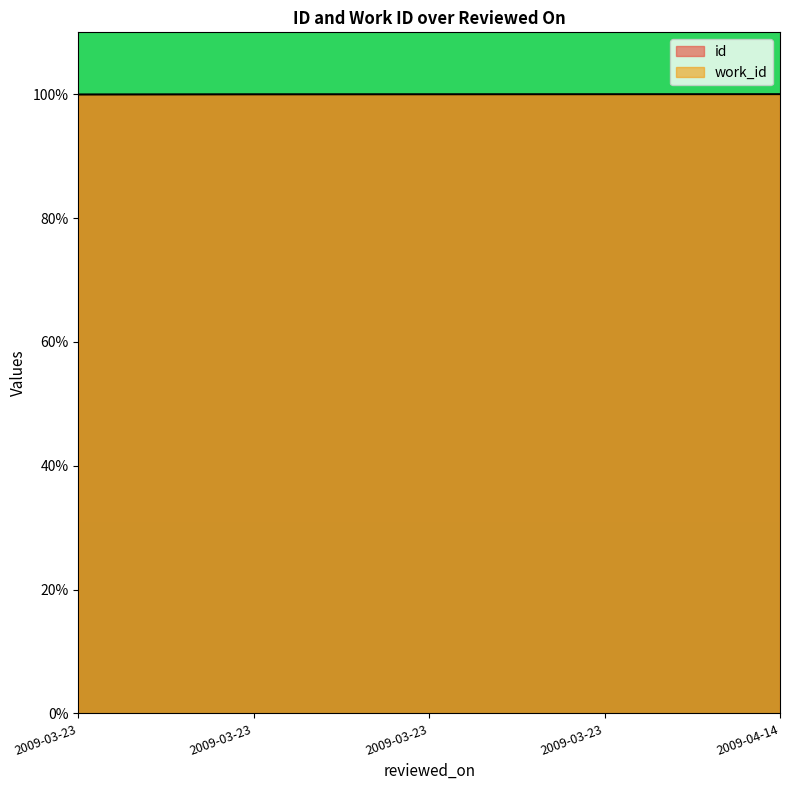

Reading right to left, what are all the values shown in this chart?

id: 100.0	100.0	100.0	100.0	100.0
work_id: 100.0	100.0	100.0	100.0	100.0